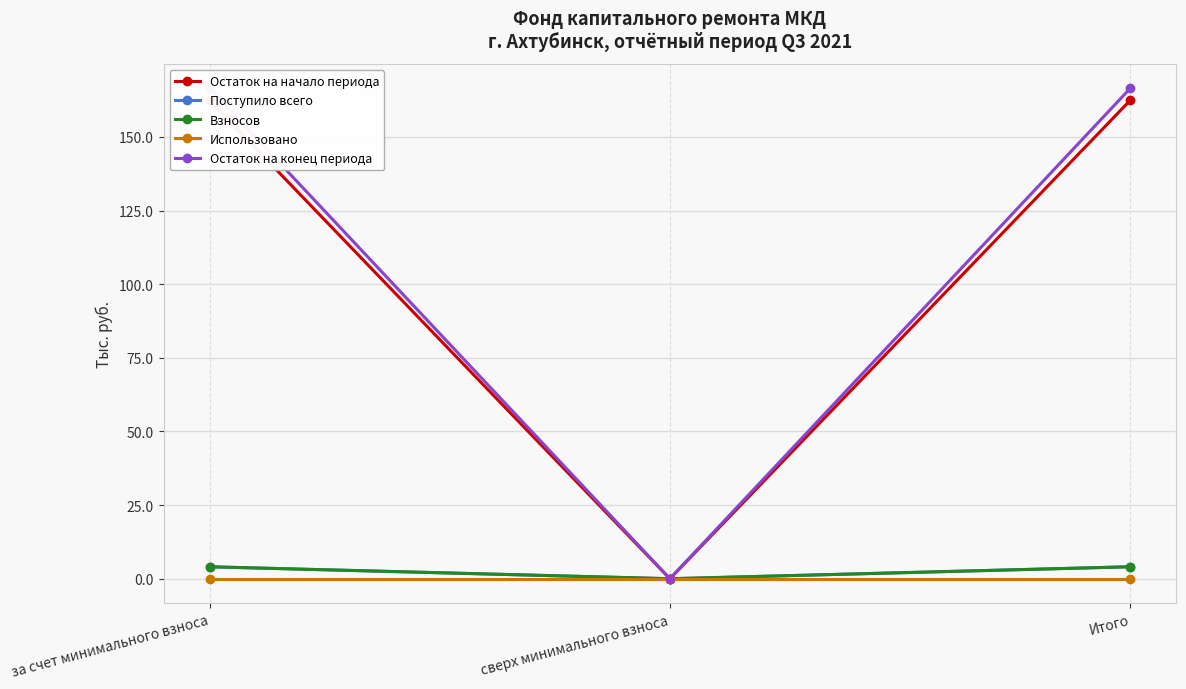

At how many categories does at least one series exceed 116?

2